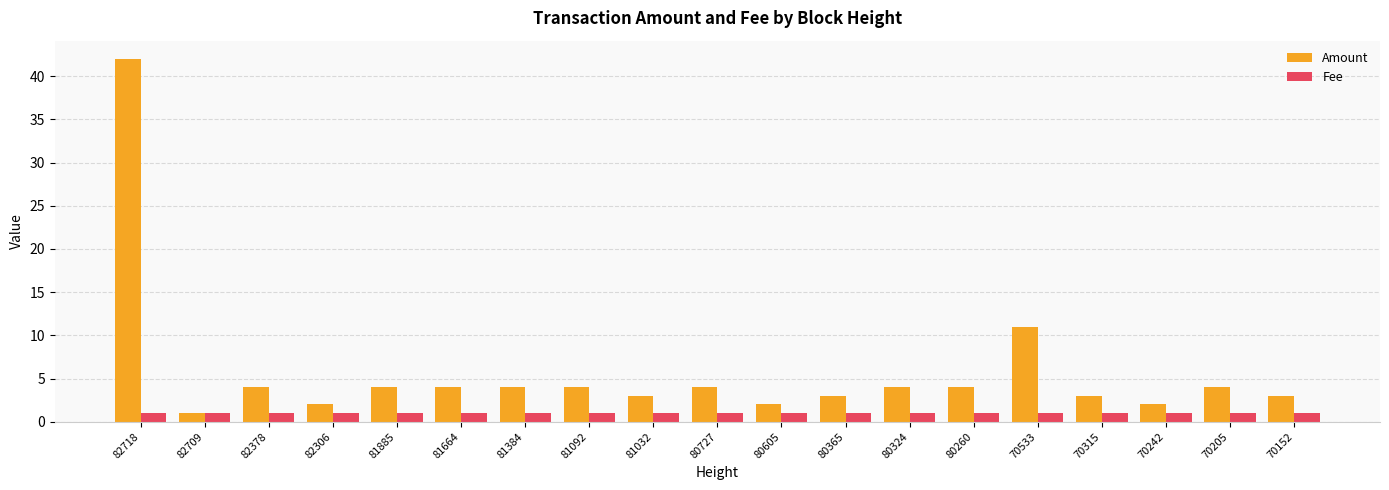

Are the bars grouped side by side (vs. stacked)?

Yes